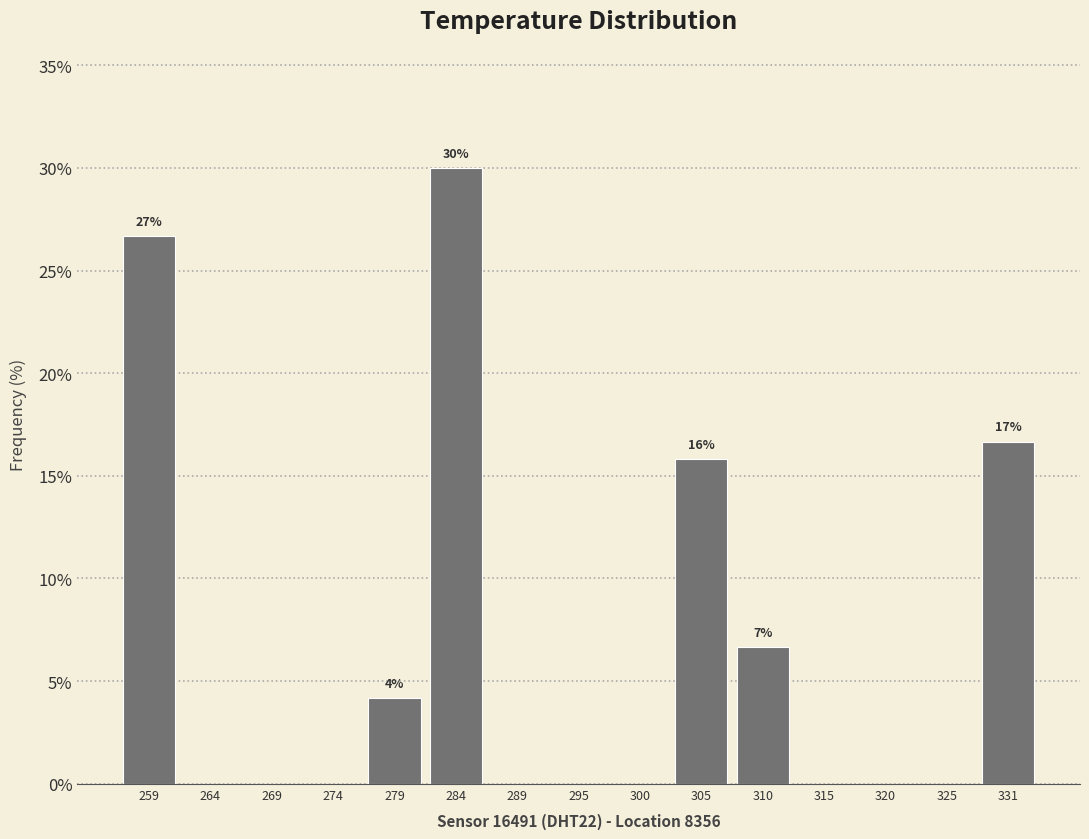

Over which range of the x-axis is the bar tallest?

282 to 287